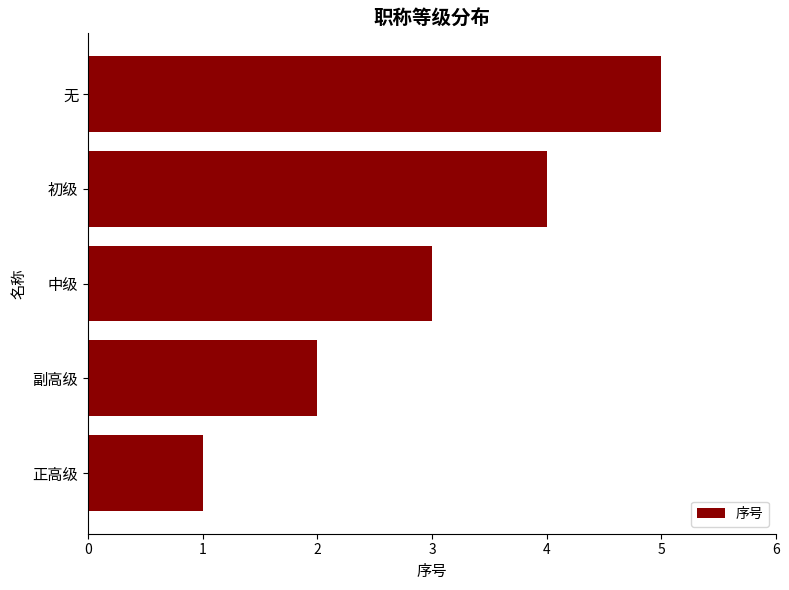

The chart shows a value of 2 at 副高级. True or false?

True